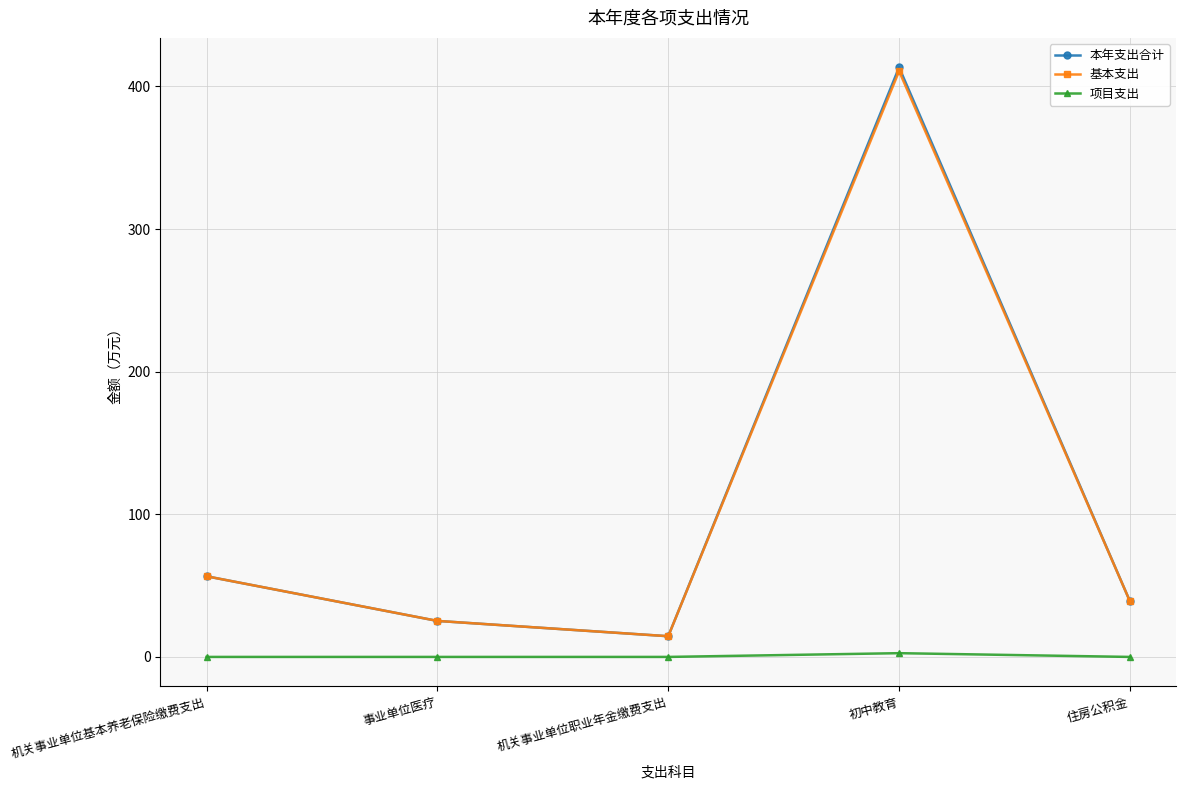

How many data points does each series have?

5